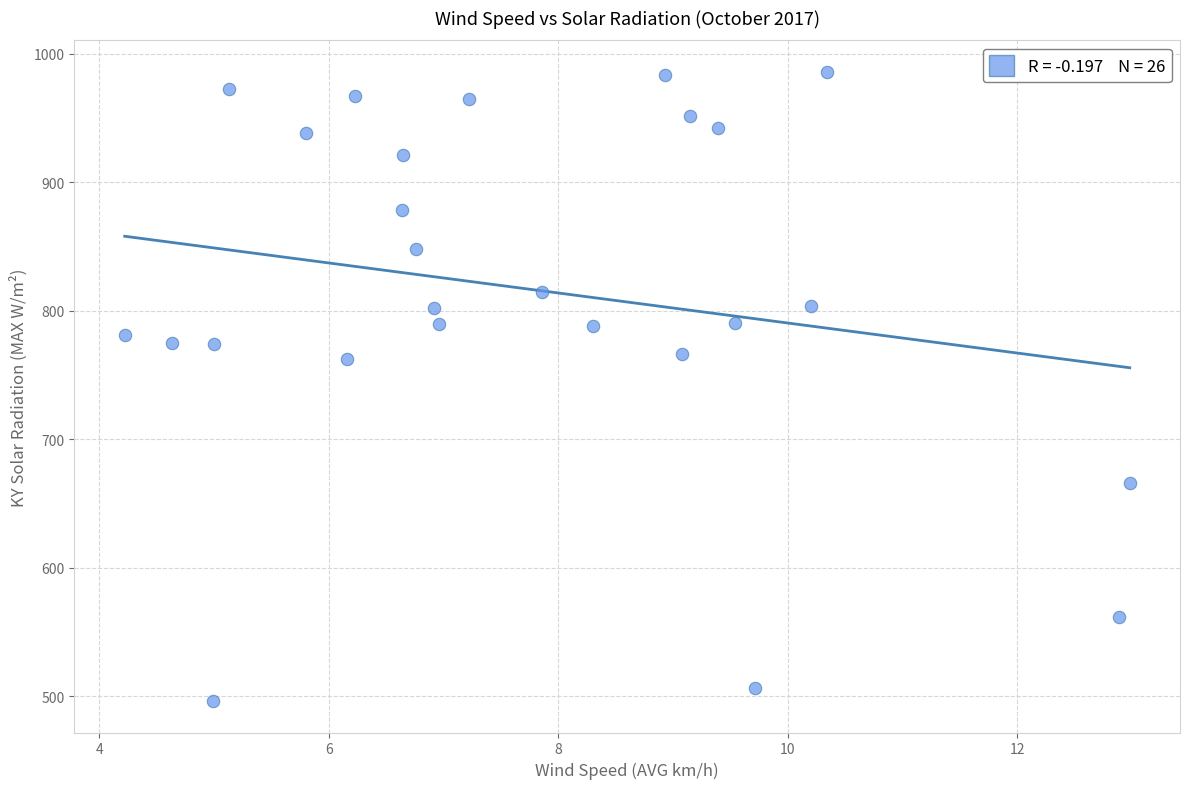

What is the range of Y values (max minus min)?

489.4